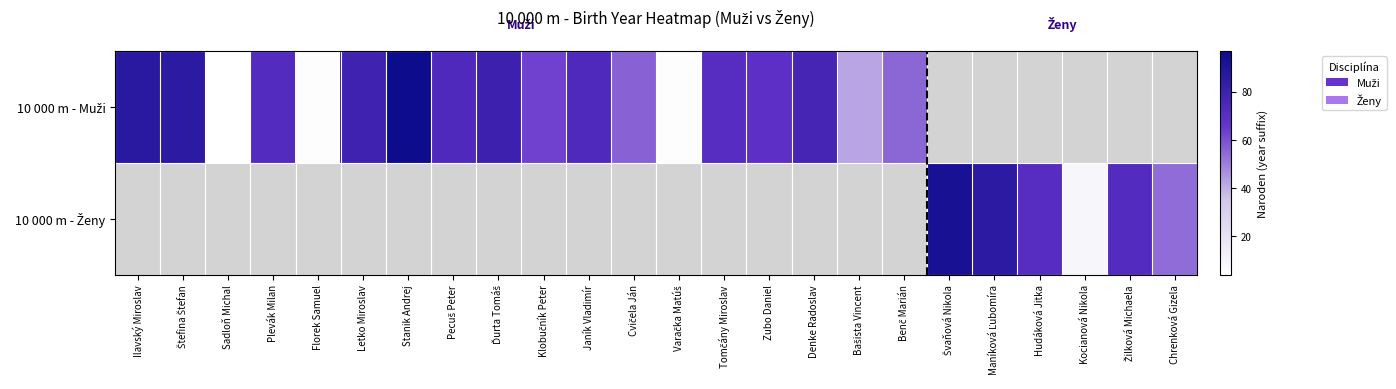

Which label corresponds to the largest value in the chart?

Stanik Andrej